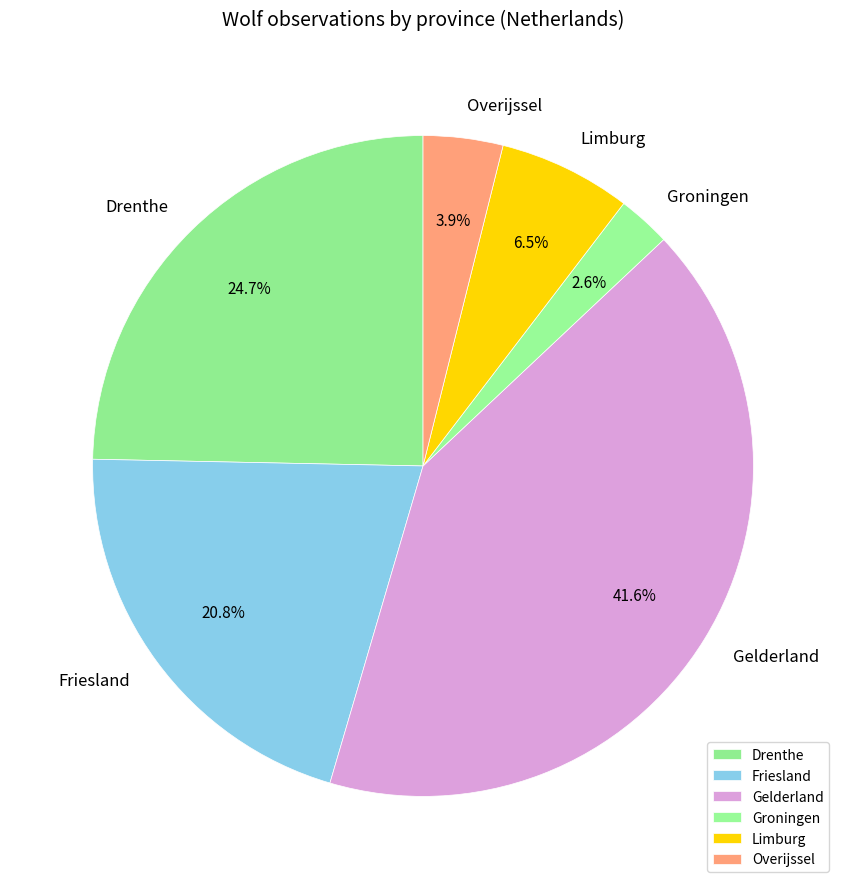

Which has a higher value, Limburg or Overijssel?

Limburg